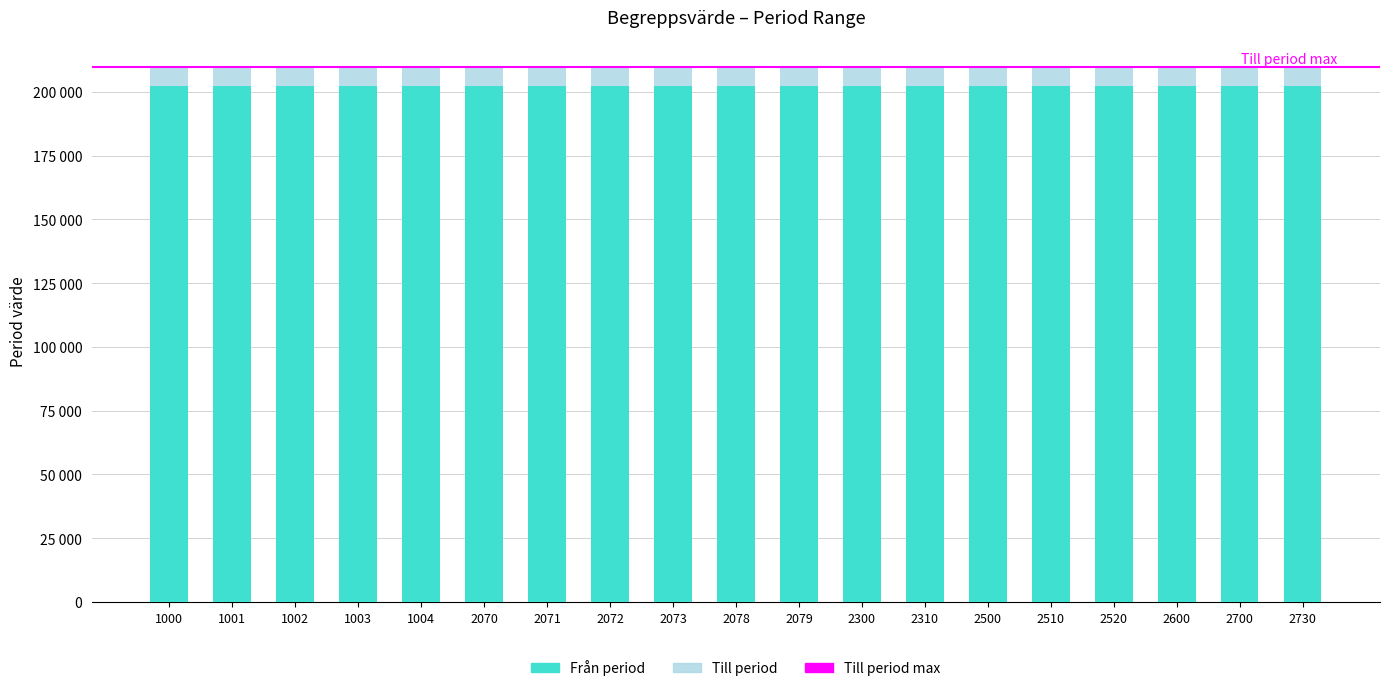

Does the chart contain stacked bars?

Yes